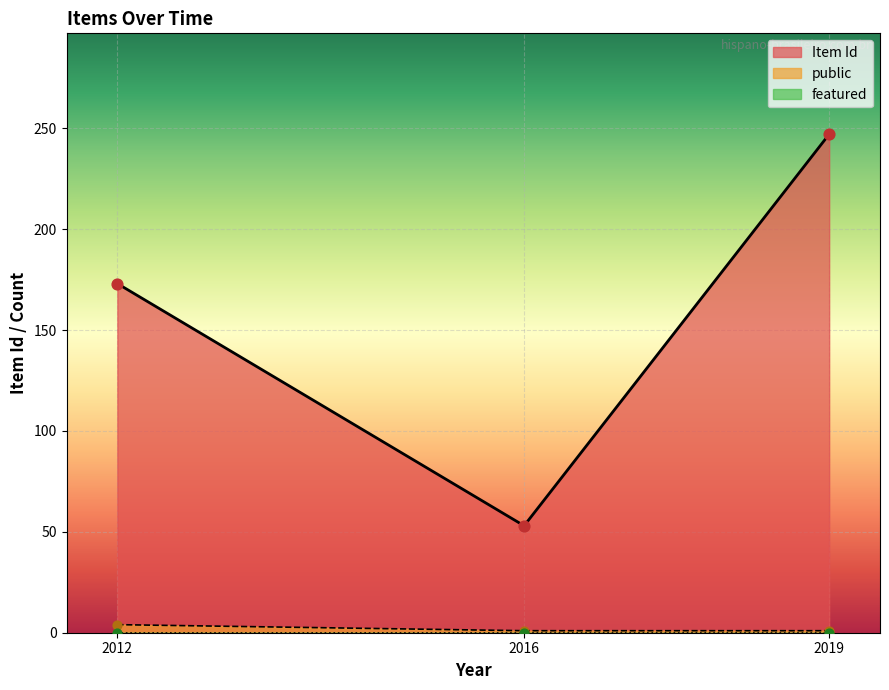

Rank the categories by Item Id value from lowest to highest.

2016, 2012, 2019